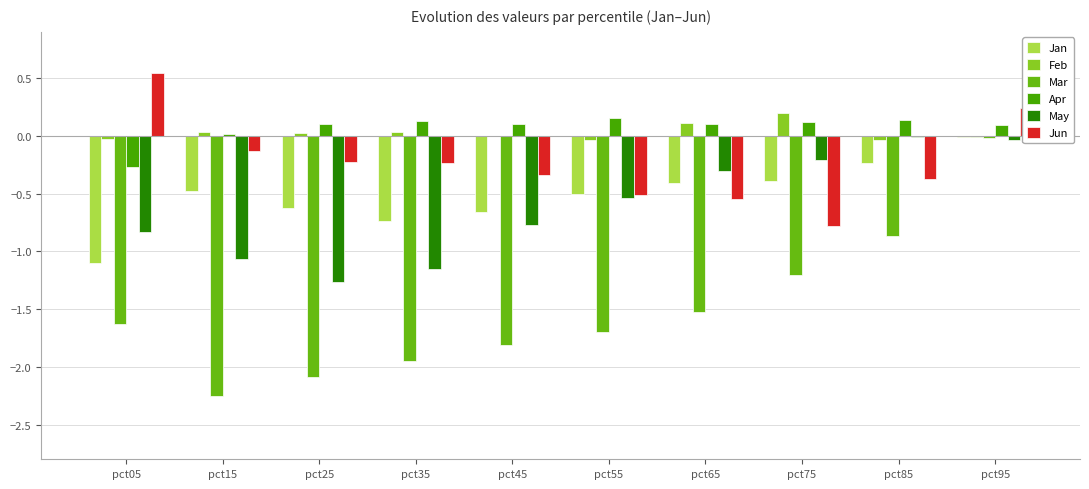

Which series has the largest range (max minus min)?

Mar